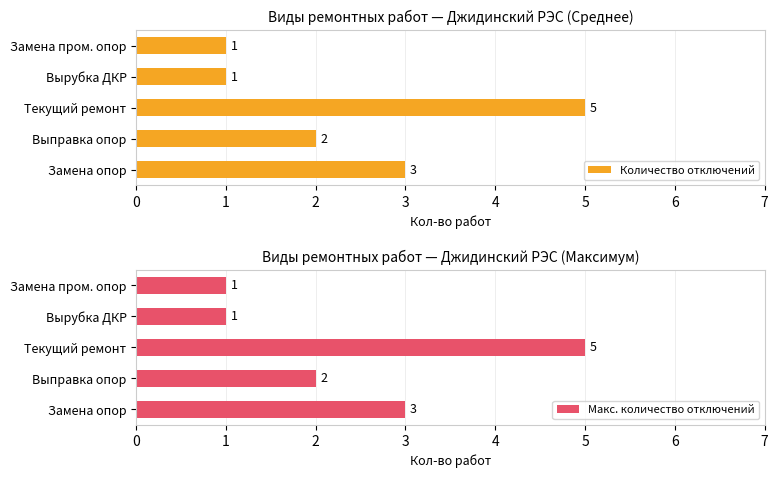

What is the difference between the maximum and second lowest values in the Количество отключений series?

4